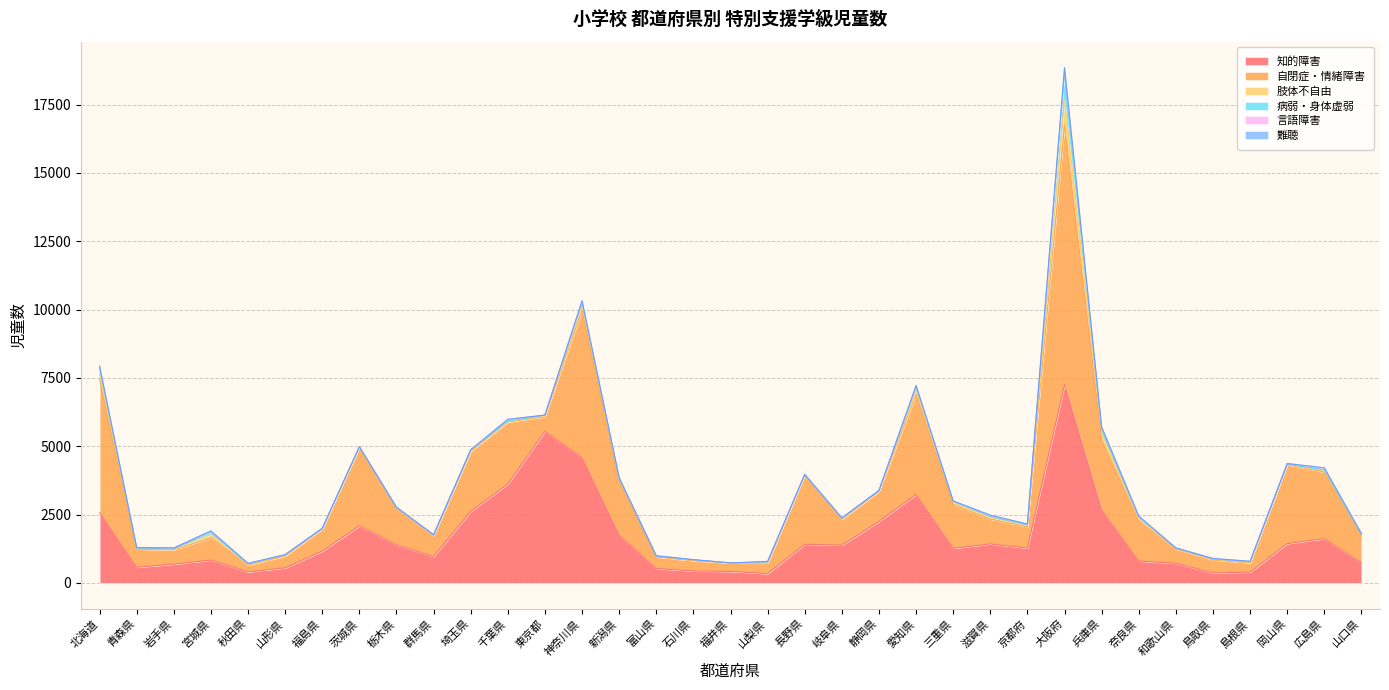

The 知的障害 series shows 1428 at 滋賀県. True or false?

True